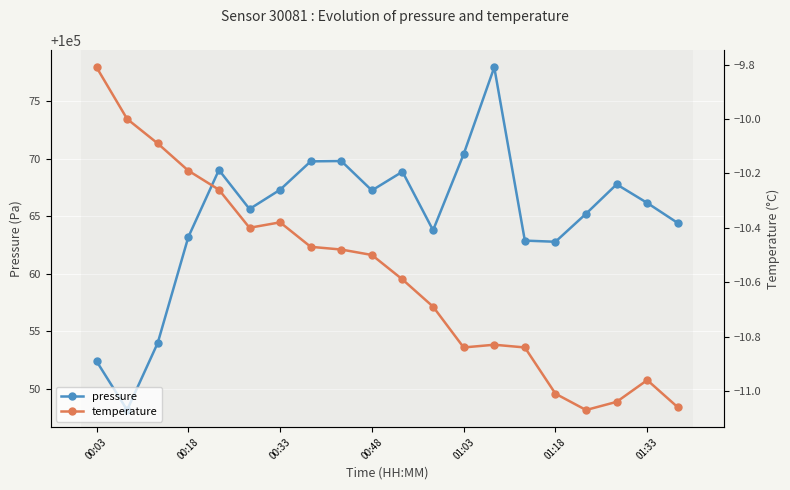

The value of pressure at 01:33 is 100066.2. True or false?

True